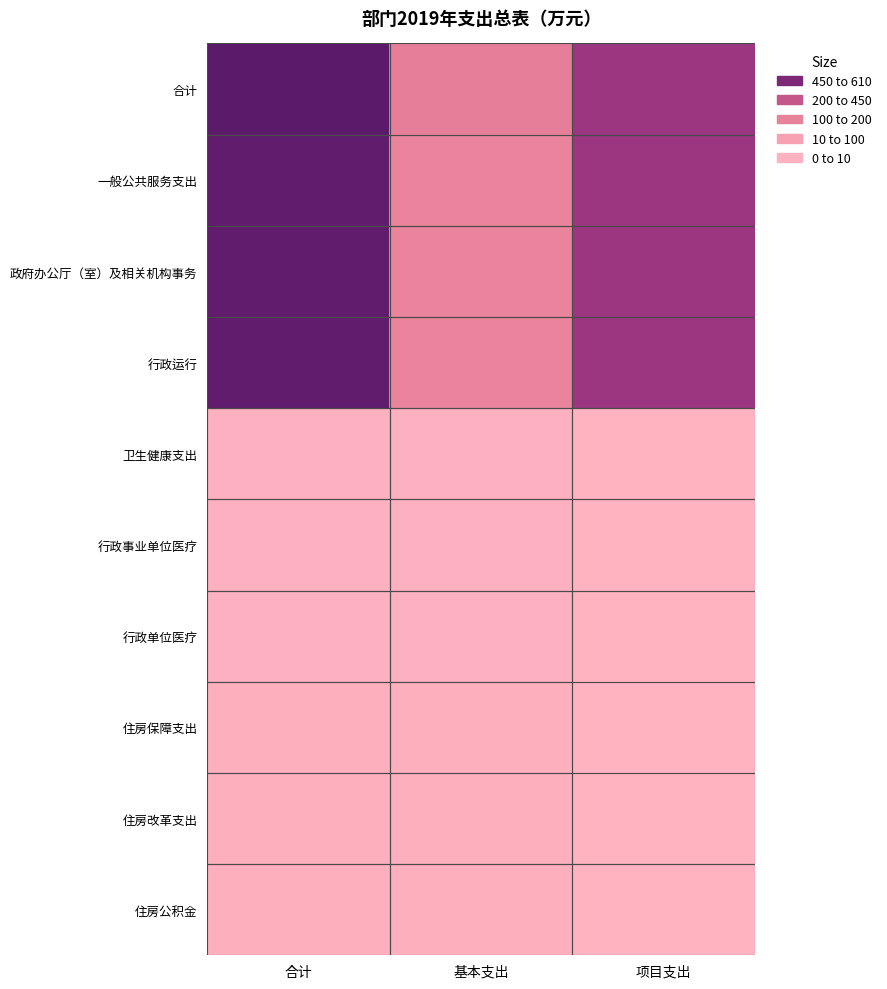

Reading left to right, list all the values displayed in this chart.

合计: 合计=607.8	基本支出=157.8	项目支出=450.0
一般公共服务支出: 合计=589.0	基本支出=139.0	项目支出=450.0
政府办公厅（室）及相关机构事务: 合计=589.0	基本支出=139.0	项目支出=450.0
行政运行: 合计=589.0	基本支出=139.0	项目支出=450.0
卫生健康支出: 合计=9.1	基本支出=9.1	项目支出=0.0
行政事业单位医疗: 合计=9.1	基本支出=9.1	项目支出=0.0
行政单位医疗: 合计=9.1	基本支出=9.1	项目支出=0.0
住房保障支出: 合计=9.7	基本支出=9.7	项目支出=0.0
住房改革支出: 合计=9.7	基本支出=9.7	项目支出=0.0
住房公积金: 合计=9.7	基本支出=9.7	项目支出=0.0